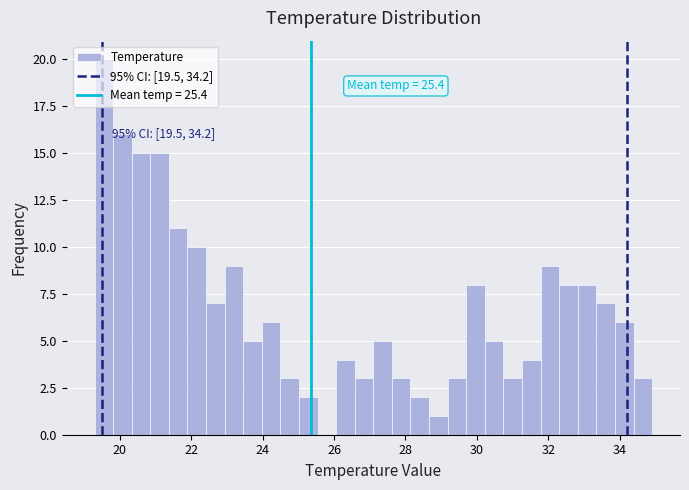

Read against the x-axis, roughly where is the centre of the tallest bar?

19.6